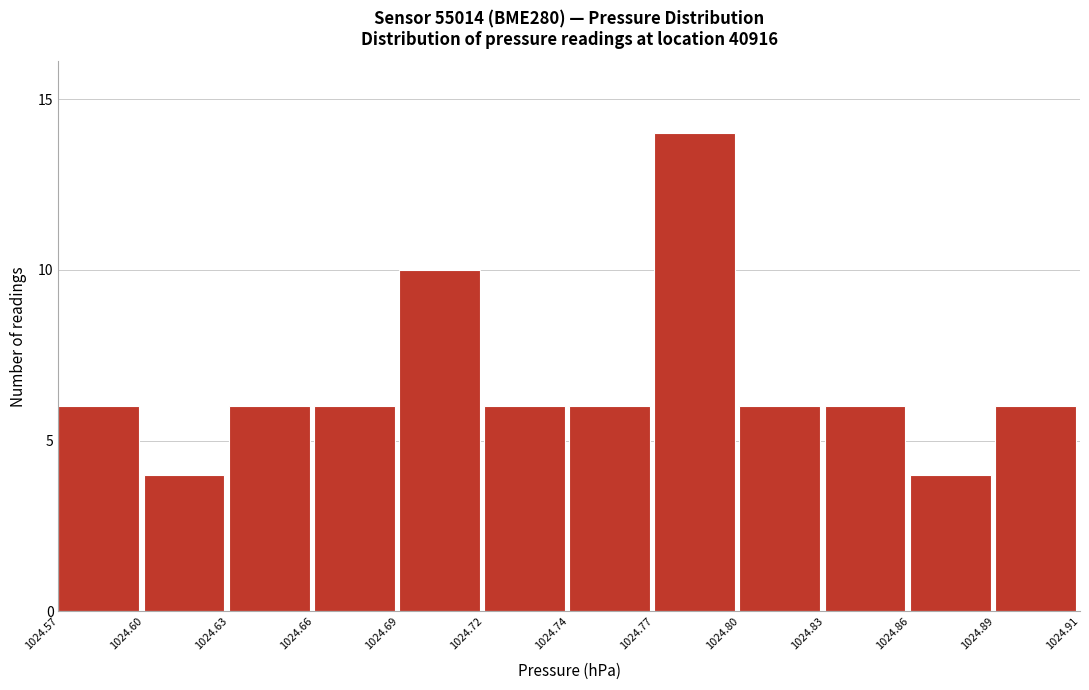

Reading right to left, extract all data points from this chart.

1024.89=6	1024.86=4	1024.83=6	1024.80=6	1024.77=14	1024.74=6	1024.72=6	1024.69=10	1024.66=6	1024.63=6	1024.60=4	1024.57=6